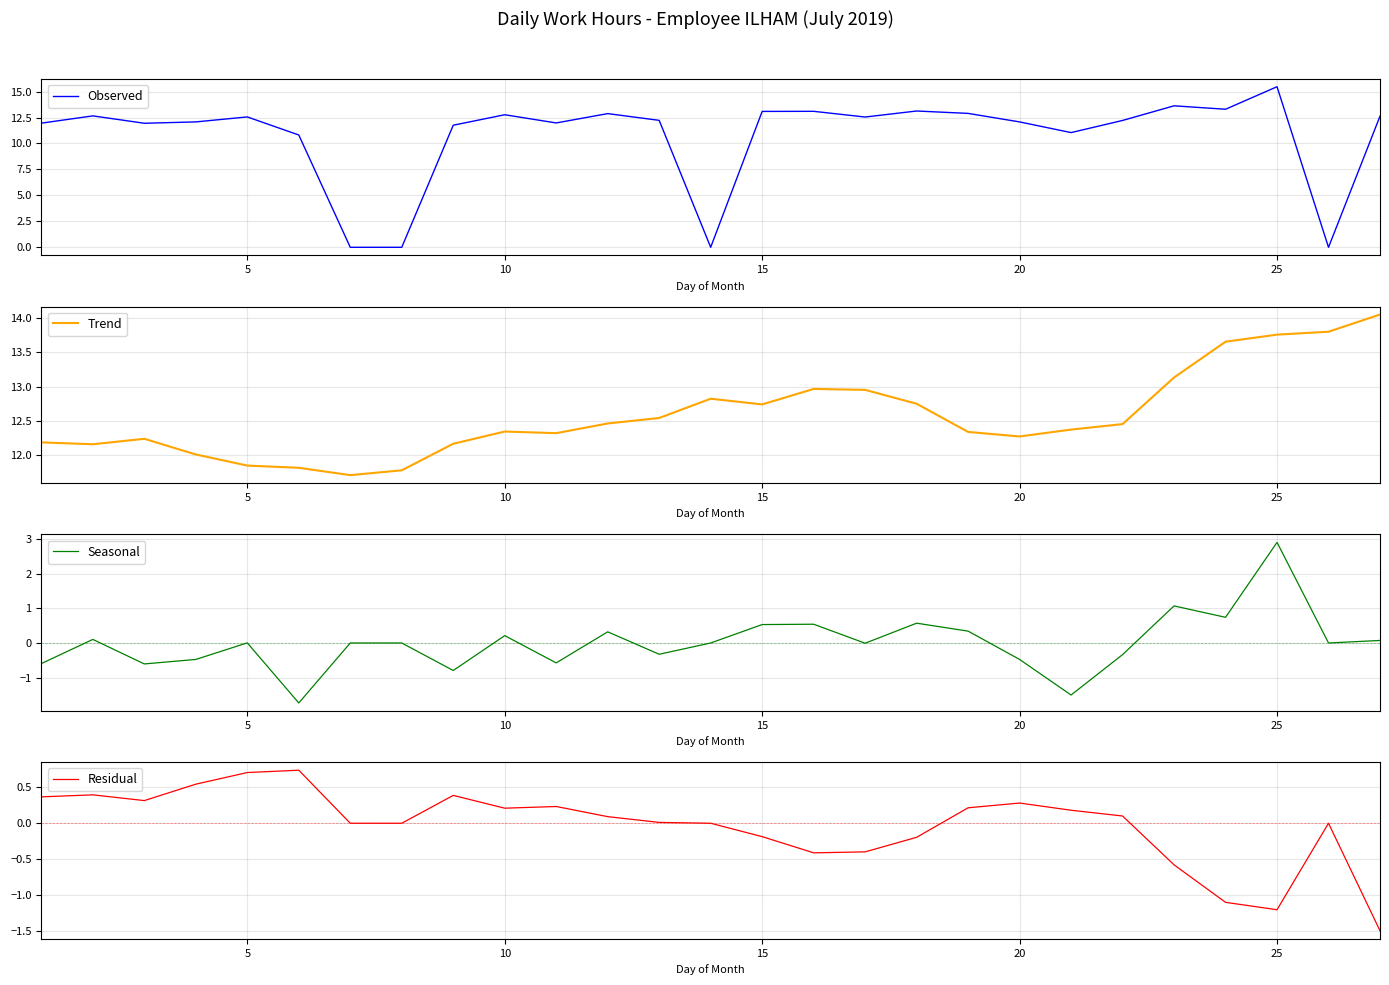

What is the highest value of the Observed series?

15.5